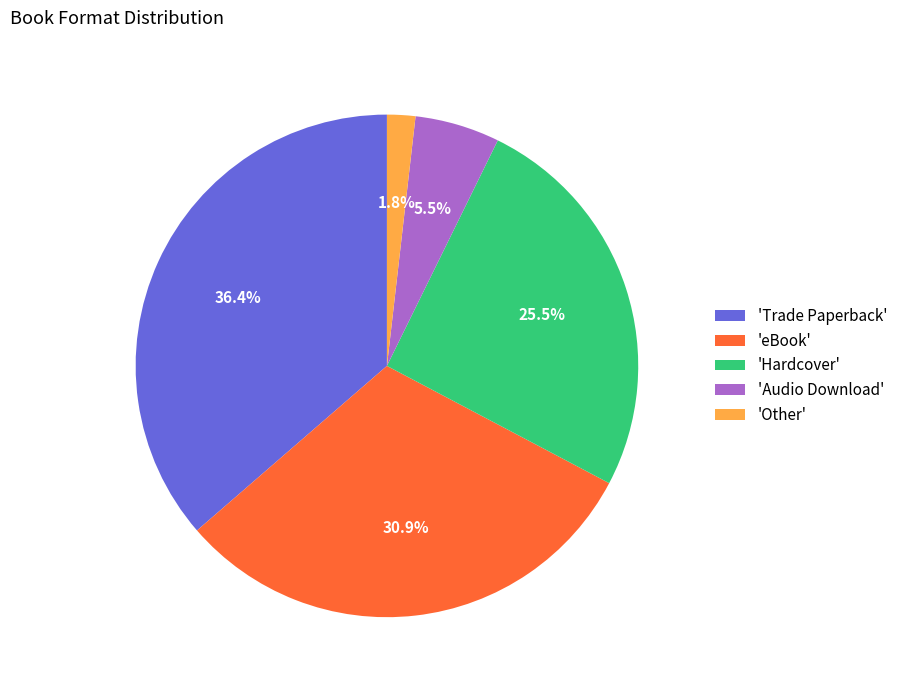

Which category has the biggest portion of the pie?

'Trade Paperback'